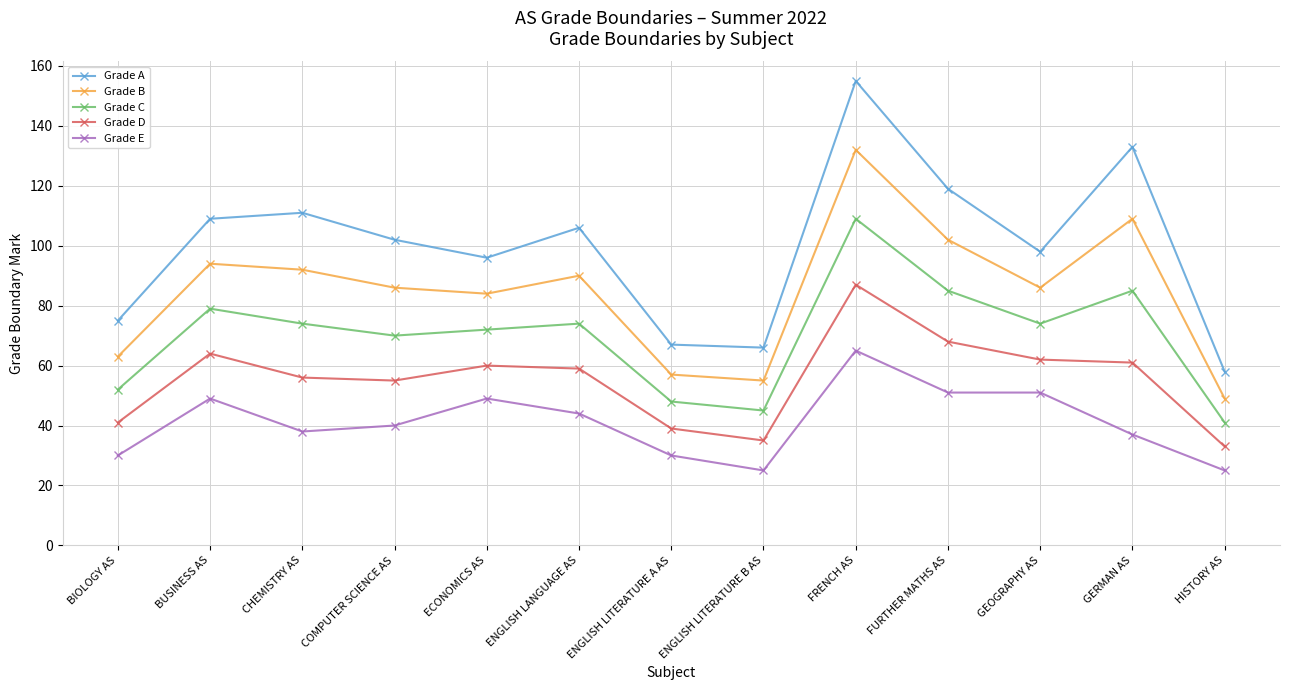

At which category does Grade E reach its first local valley?

CHEMISTRY AS